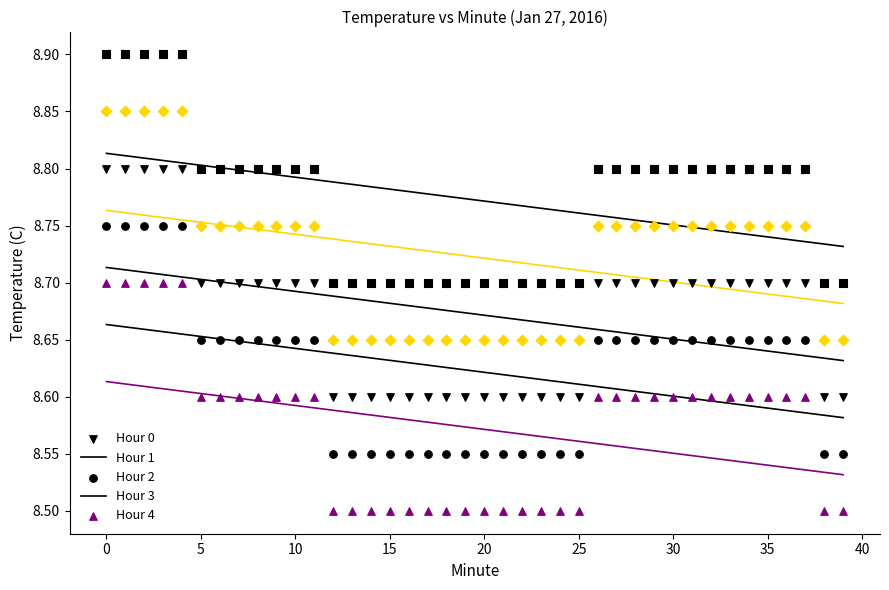

How many points are shown in the scatter plot?

200